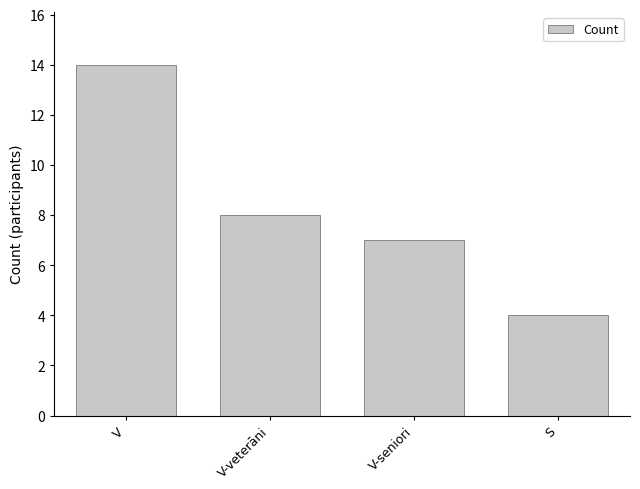

What is the value of the 4th bar from the left?

4